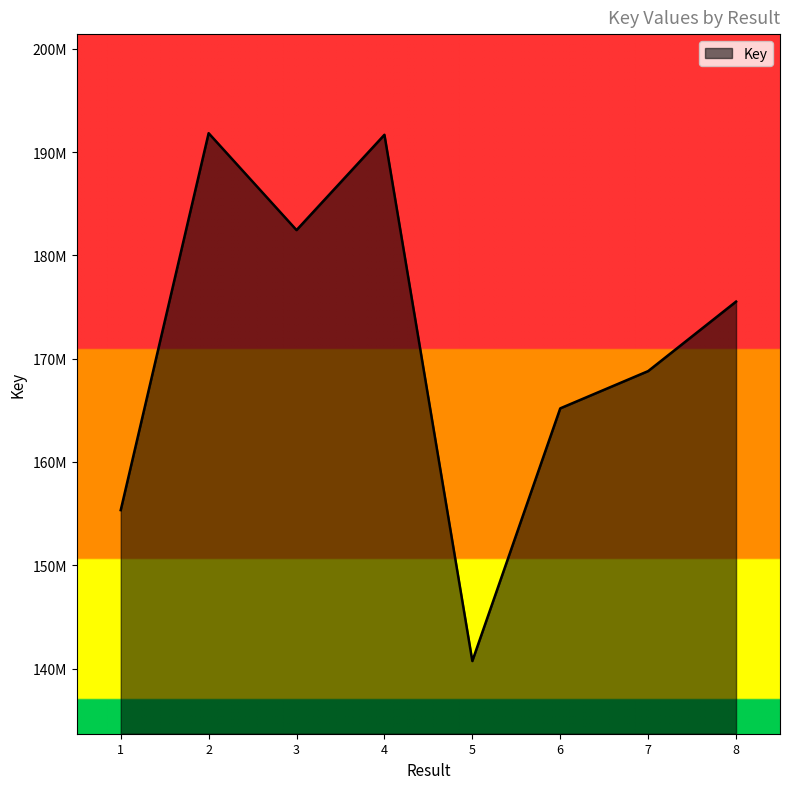

Which label corresponds to the largest value in the chart?

2